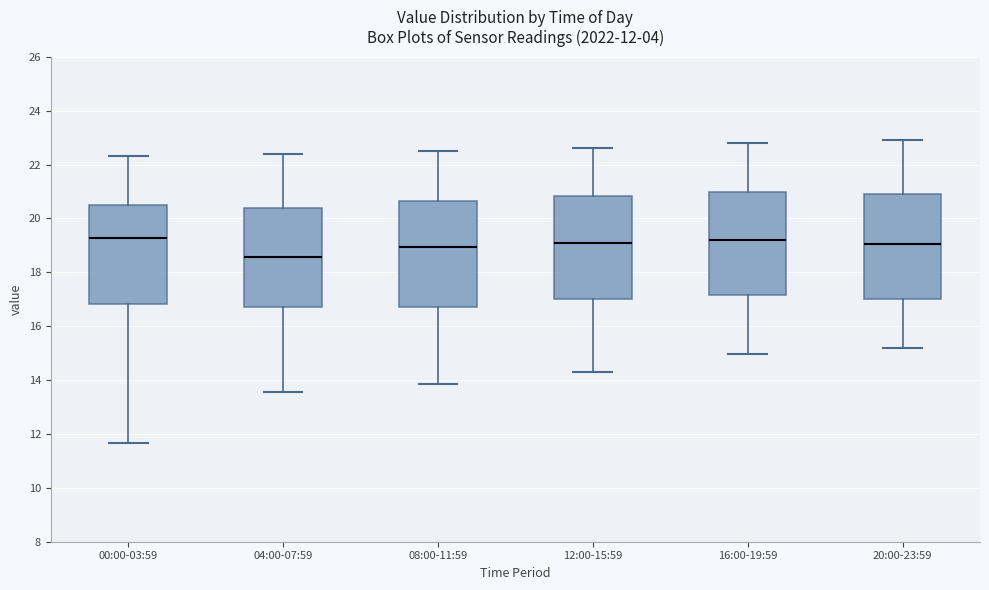

Which box has the lowest median line?

04:00-07:59